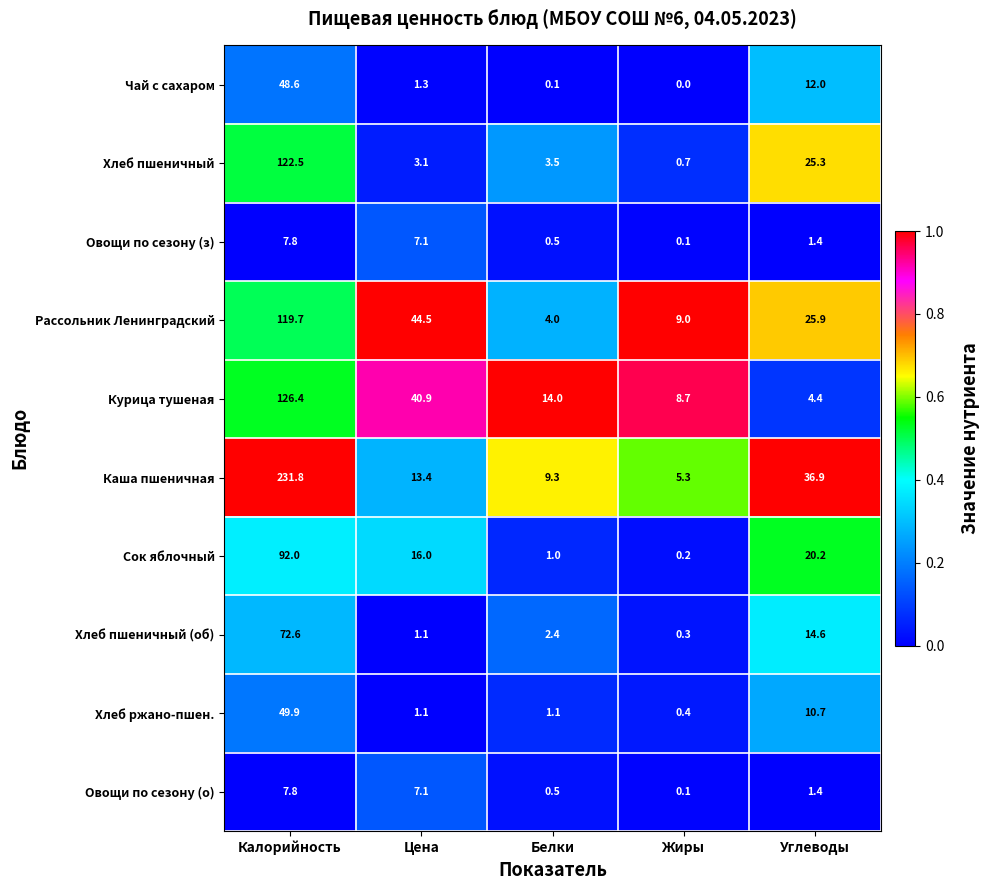

The value of Овощи по сезону (з) at Углеводы is 2.5. True or false?

False